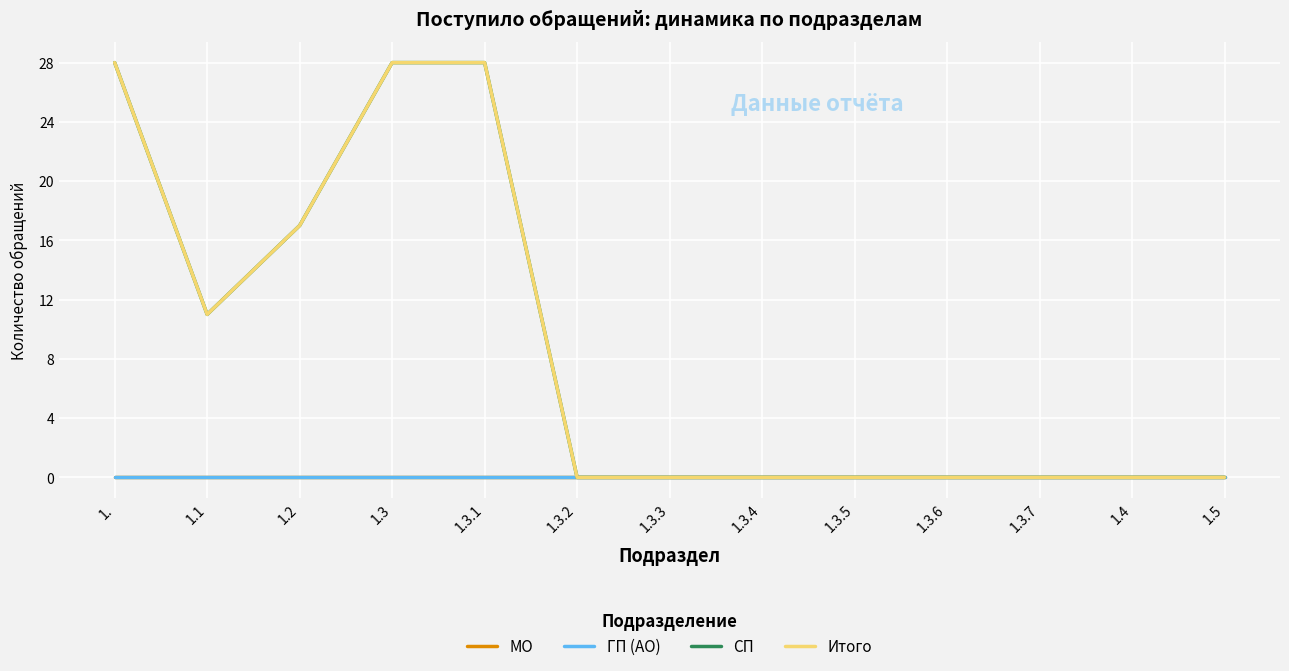

Rank the series at 1.3.2 from highest to lowest value.

МО, ГП (АО), СП, Итого